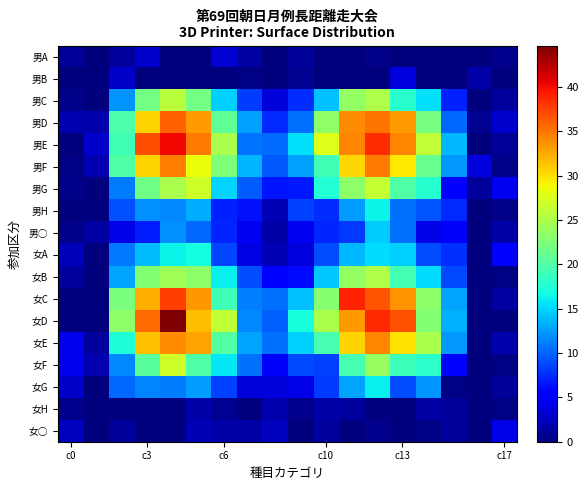

At which category is the sum across all series the highest?

12